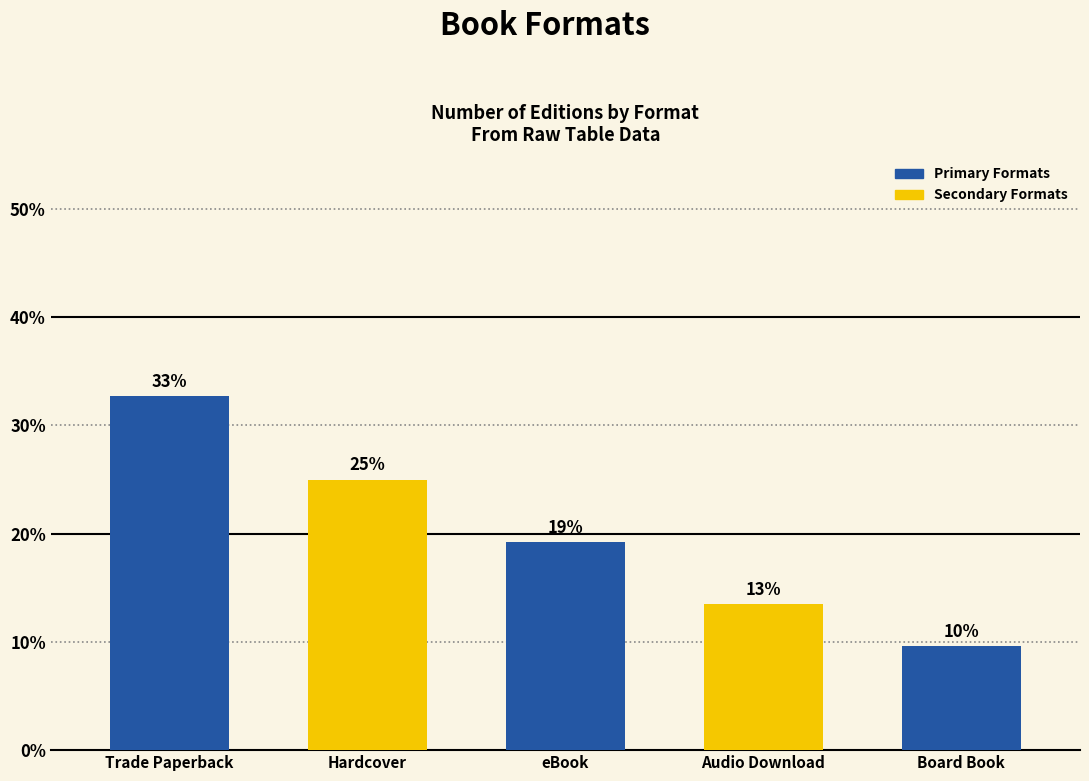

What position from the right is Trade Paperback?

5